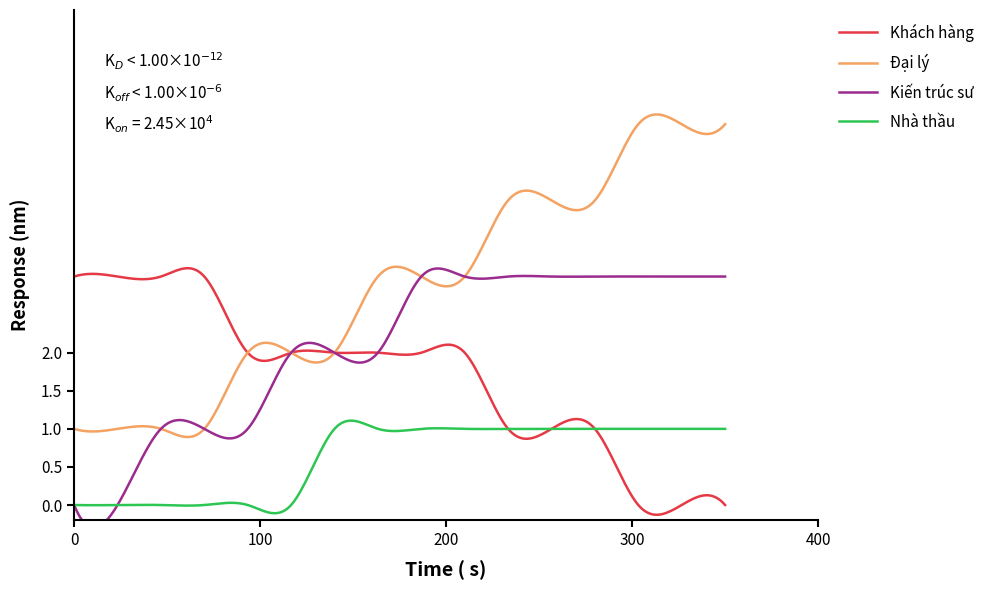

True or false: Đại lý has more than 1 interior local peaks.

True